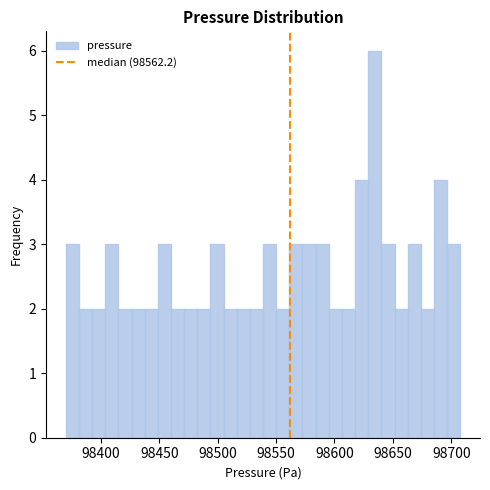

Read against the x-axis, roughly where is the centre of the tallest bar?

98635